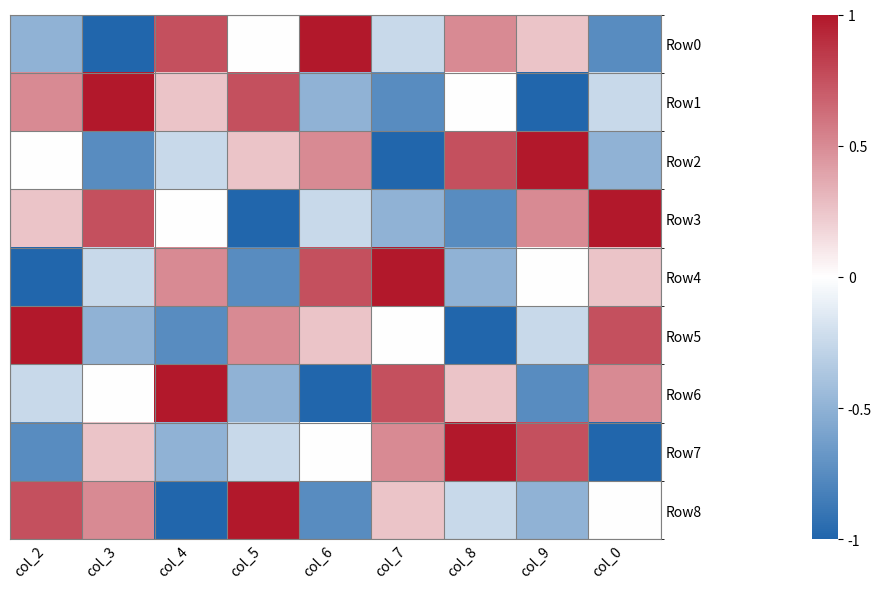

Reading left to right, what are all the values shown in this chart?

Row0: col_2=-0.5	col_3=-1.0	col_4=0.8	col_5=0.0	col_6=1.0	col_7=-0.2	col_8=0.5	col_9=0.2	col_0=-0.8
Row1: col_2=0.5	col_3=1.0	col_4=0.2	col_5=0.8	col_6=-0.5	col_7=-0.8	col_8=0.0	col_9=-1.0	col_0=-0.2
Row2: col_2=0.0	col_3=-0.8	col_4=-0.2	col_5=0.2	col_6=0.5	col_7=-1.0	col_8=0.8	col_9=1.0	col_0=-0.5
Row3: col_2=0.2	col_3=0.8	col_4=0.0	col_5=-1.0	col_6=-0.2	col_7=-0.5	col_8=-0.8	col_9=0.5	col_0=1.0
Row4: col_2=-1.0	col_3=-0.2	col_4=0.5	col_5=-0.8	col_6=0.8	col_7=1.0	col_8=-0.5	col_9=0.0	col_0=0.2
Row5: col_2=1.0	col_3=-0.5	col_4=-0.8	col_5=0.5	col_6=0.2	col_7=0.0	col_8=-1.0	col_9=-0.2	col_0=0.8
Row6: col_2=-0.2	col_3=0.0	col_4=1.0	col_5=-0.5	col_6=-1.0	col_7=0.8	col_8=0.2	col_9=-0.8	col_0=0.5
Row7: col_2=-0.8	col_3=0.2	col_4=-0.5	col_5=-0.2	col_6=0.0	col_7=0.5	col_8=1.0	col_9=0.8	col_0=-1.0
Row8: col_2=0.8	col_3=0.5	col_4=-1.0	col_5=1.0	col_6=-0.8	col_7=0.2	col_8=-0.2	col_9=-0.5	col_0=0.0